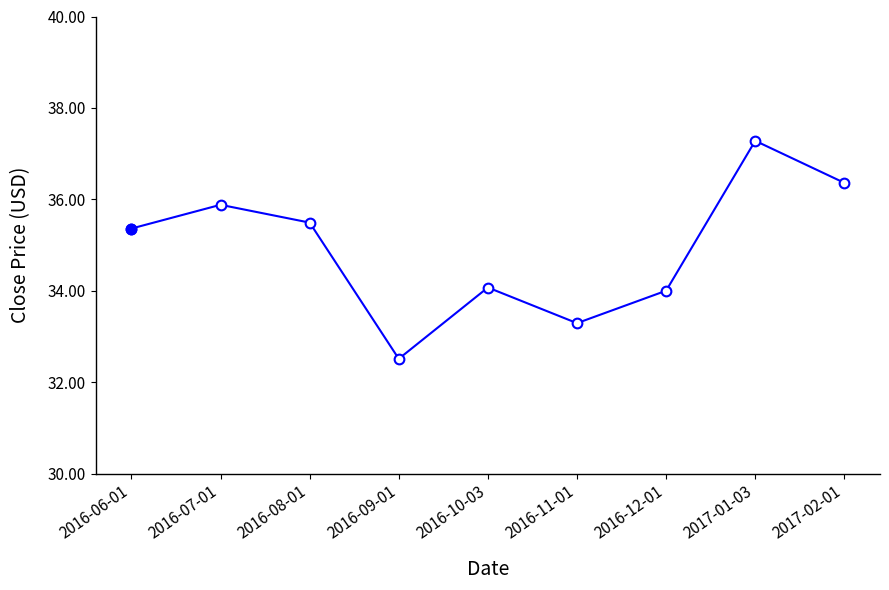

Reading left to right, transcribe all the data shown in this chart.

35.4	35.9	35.5	32.5	34.1	33.3	34.0	37.3	36.4